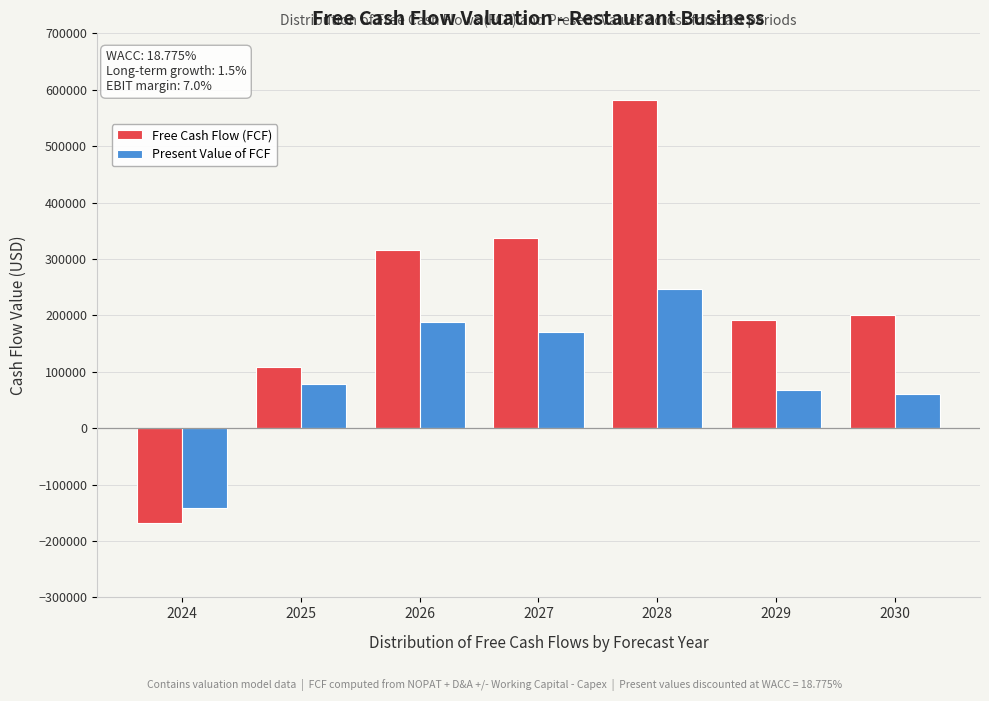

Reading right to left, transcribe all the data shown in this chart.

Free Cash Flow (FCF): 200634.8	191080.8	581625.0	337745.0	315568.2	109241.0	-168580.1
Present Value of FCF: 60163.2	68056.1	246046.9	169702.7	188329.4	77434.7	-141932.3